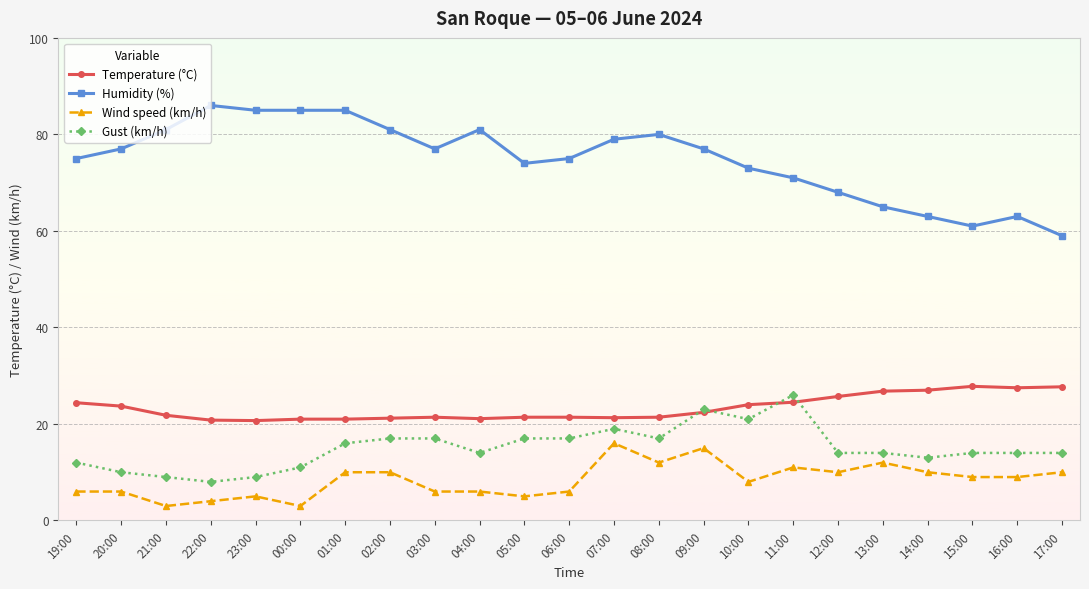

Which series has the widest spread of values?

Humidity (%)